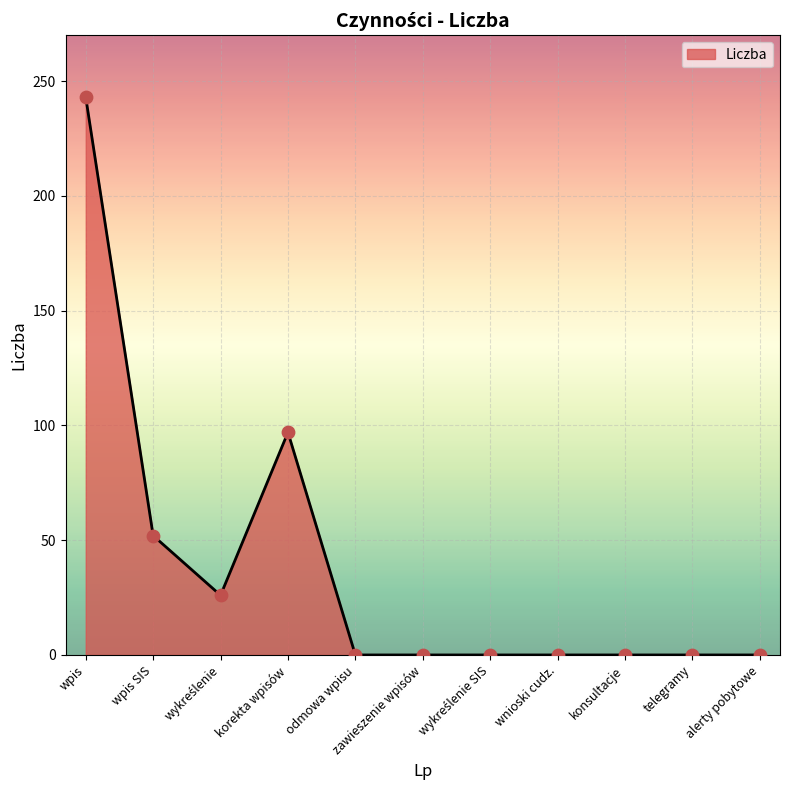

What is the change in value from korekta wpisów to telegramy?

-97